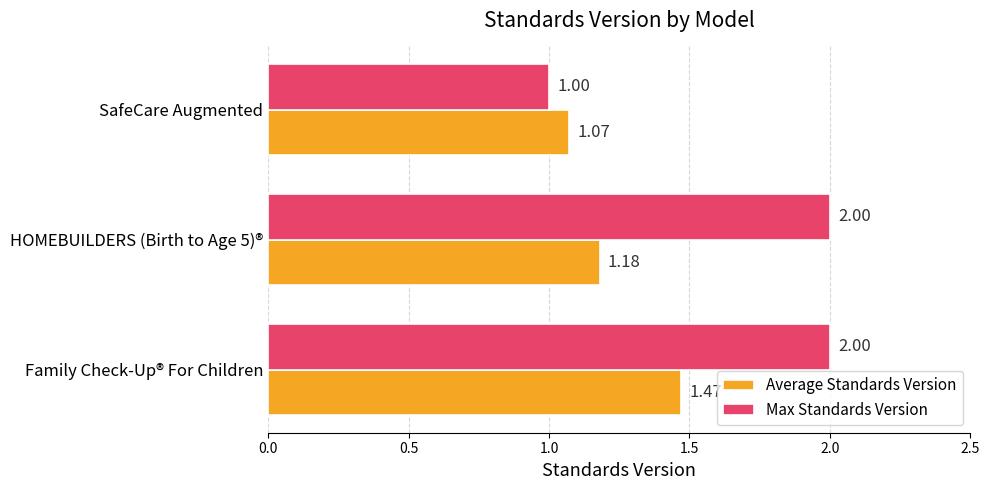

Rank the series by their maximum value, from highest to lowest.

Max Standards Version, Average Standards Version